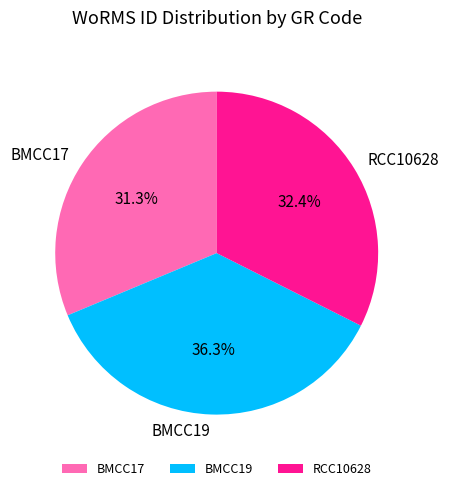

What is the total percentage of RCC10628 and BMCC19?

68.7%